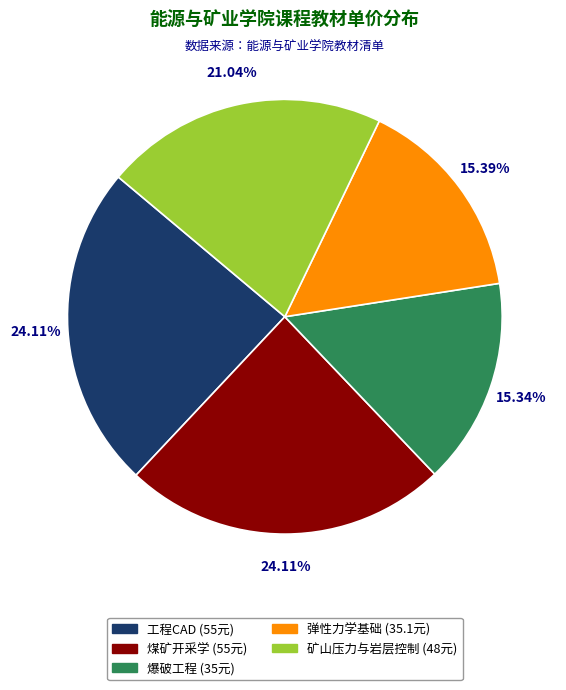

How many segments does this pie chart have?

5